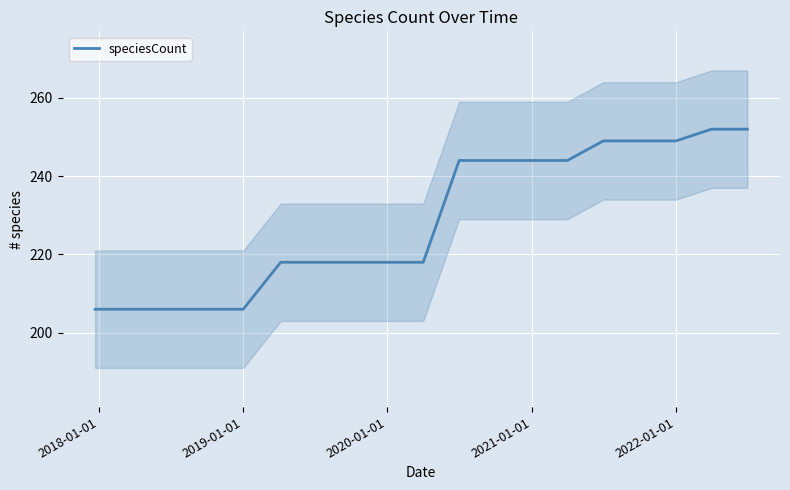

What is the highest value of the speciesCount series?

252